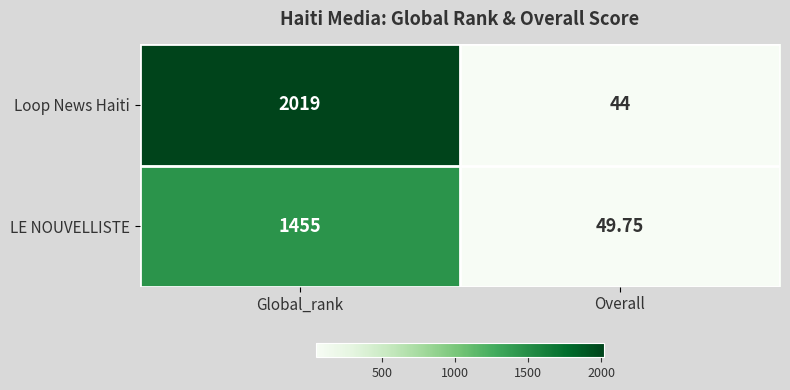

Which series changed the most between Global_rank and Overall?

Loop News Haiti